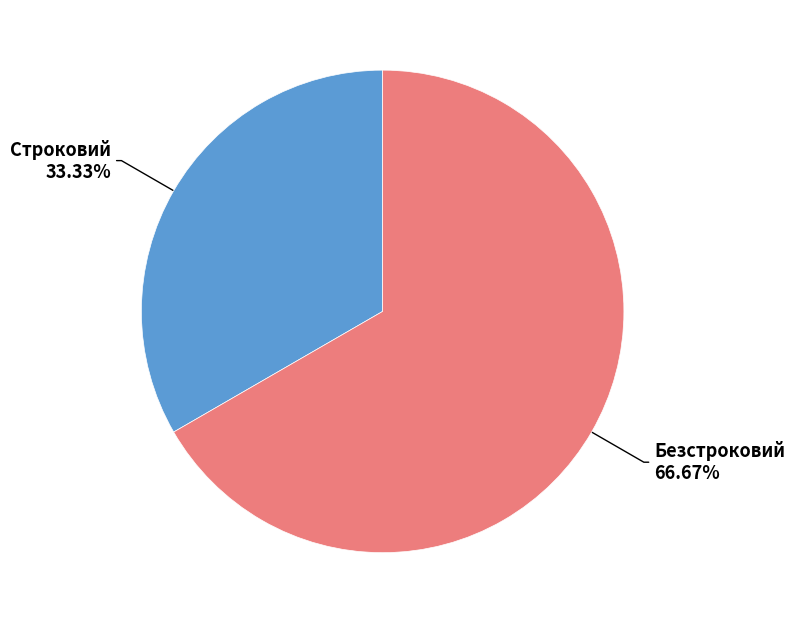

True or false: Строковий accounts for 45% of the total.

False